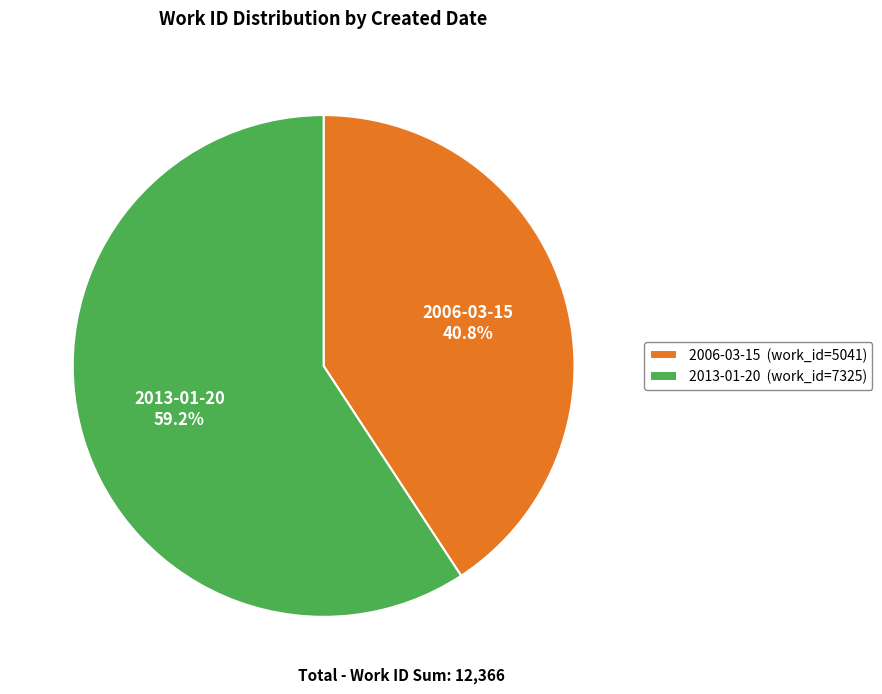

What is the smallest slice in the pie chart?

2006-03-15